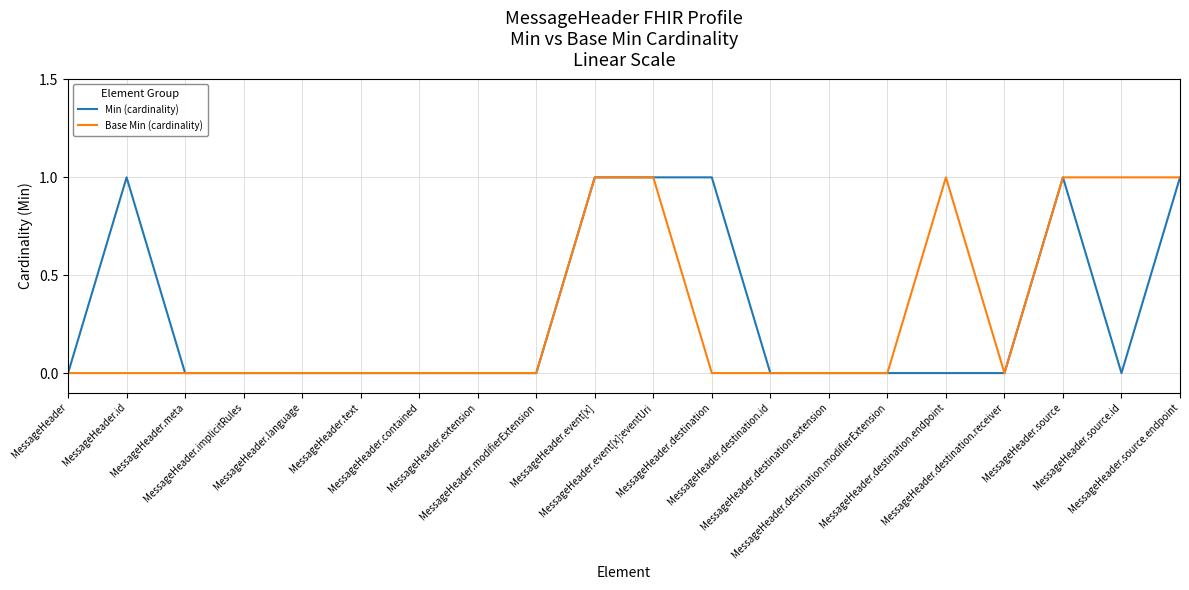

What is the sum of all Base Min (cardinality) values?

6